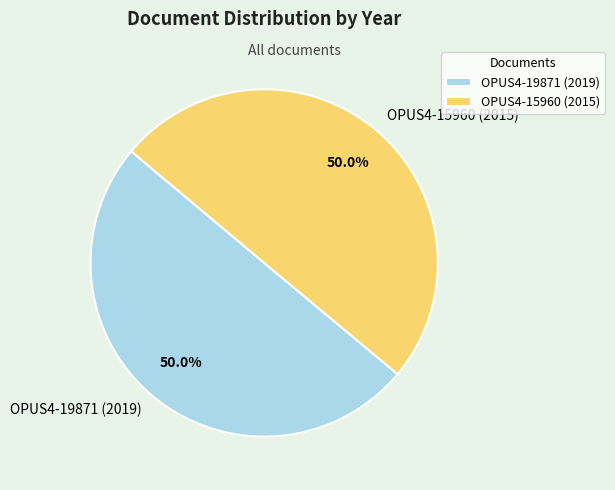

What is the ratio of the value at OPUS4-19871 (2019) to the value at OPUS4-15960 (2015)?

1.0